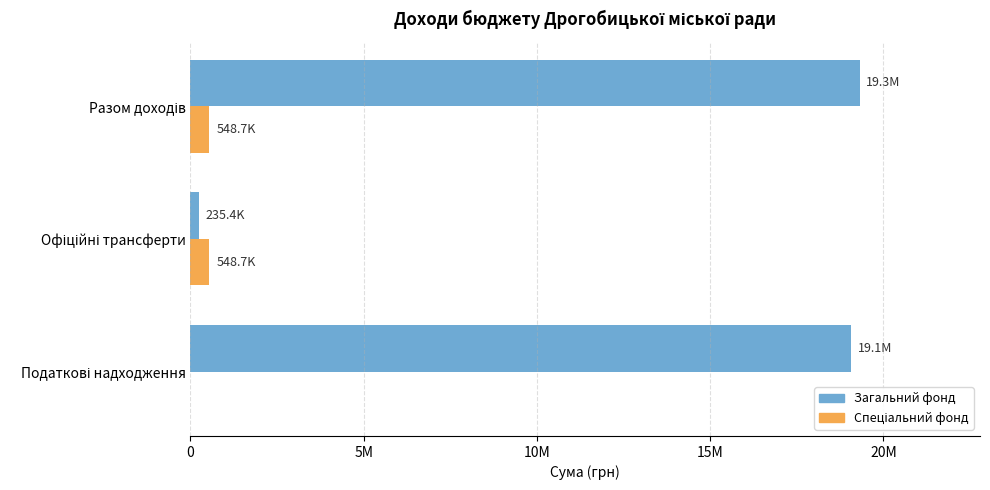

What is the highest value of the Загальний фонд series?

19309392